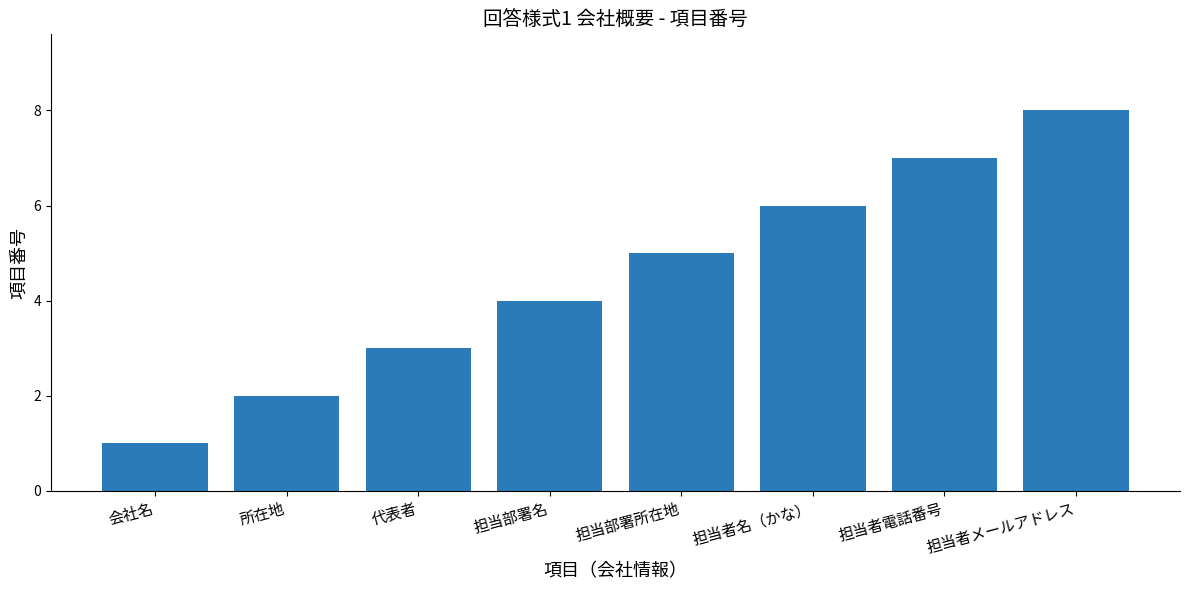

The value at 代表者 is 1. True or false?

False